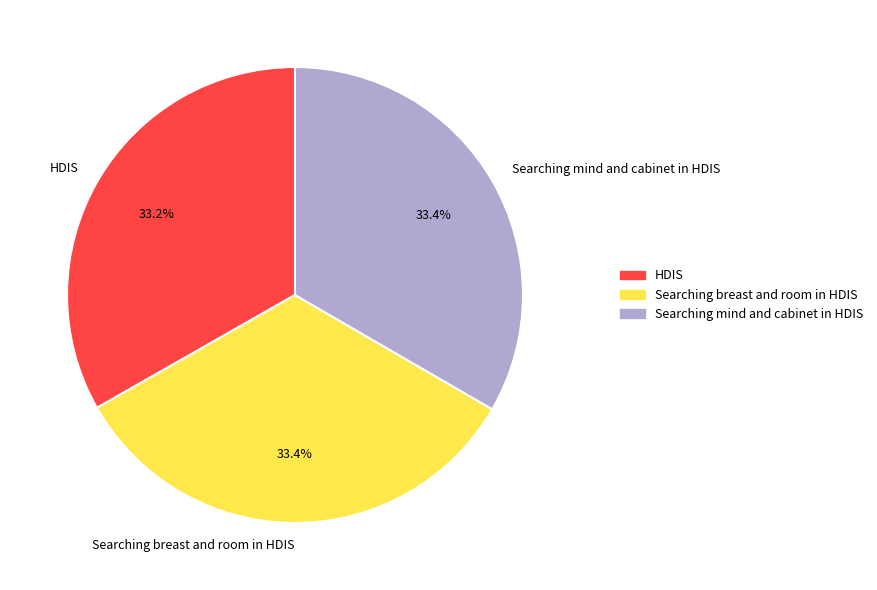

Is there a majority slice in this chart?

No